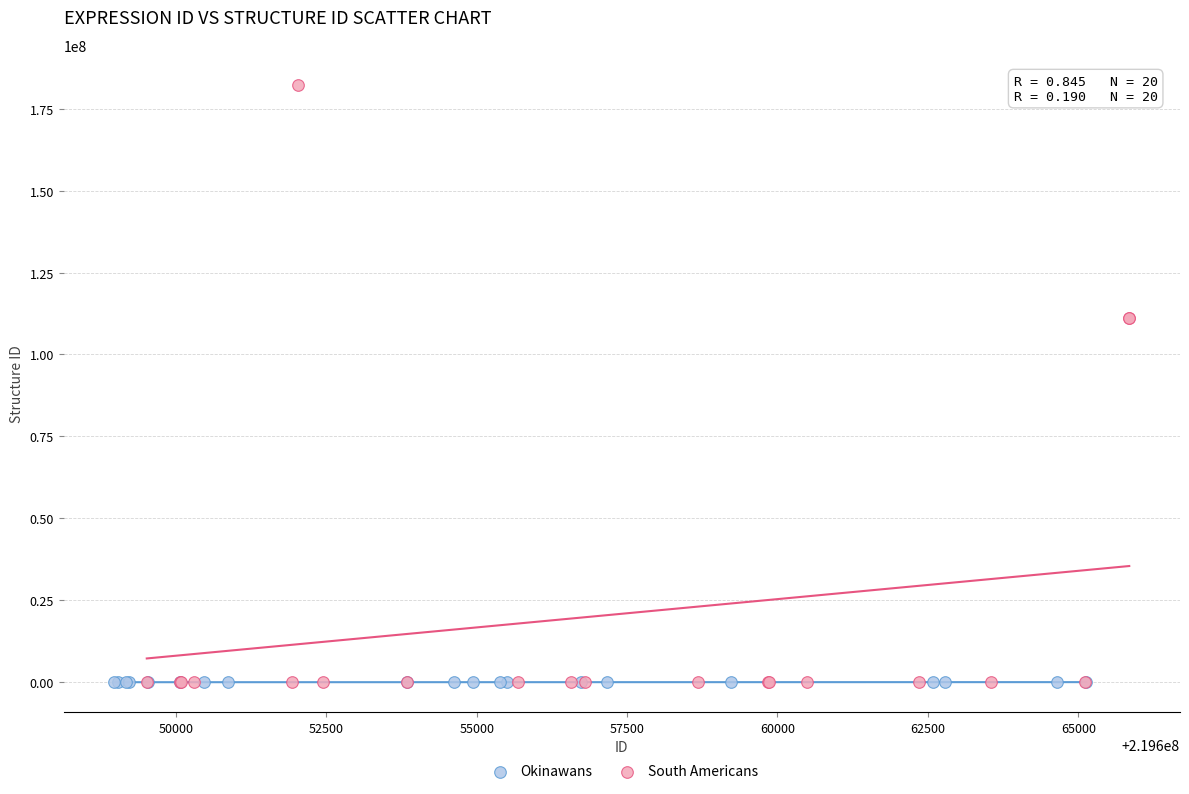

Which series reaches the maximum Y coordinate?

South Americans